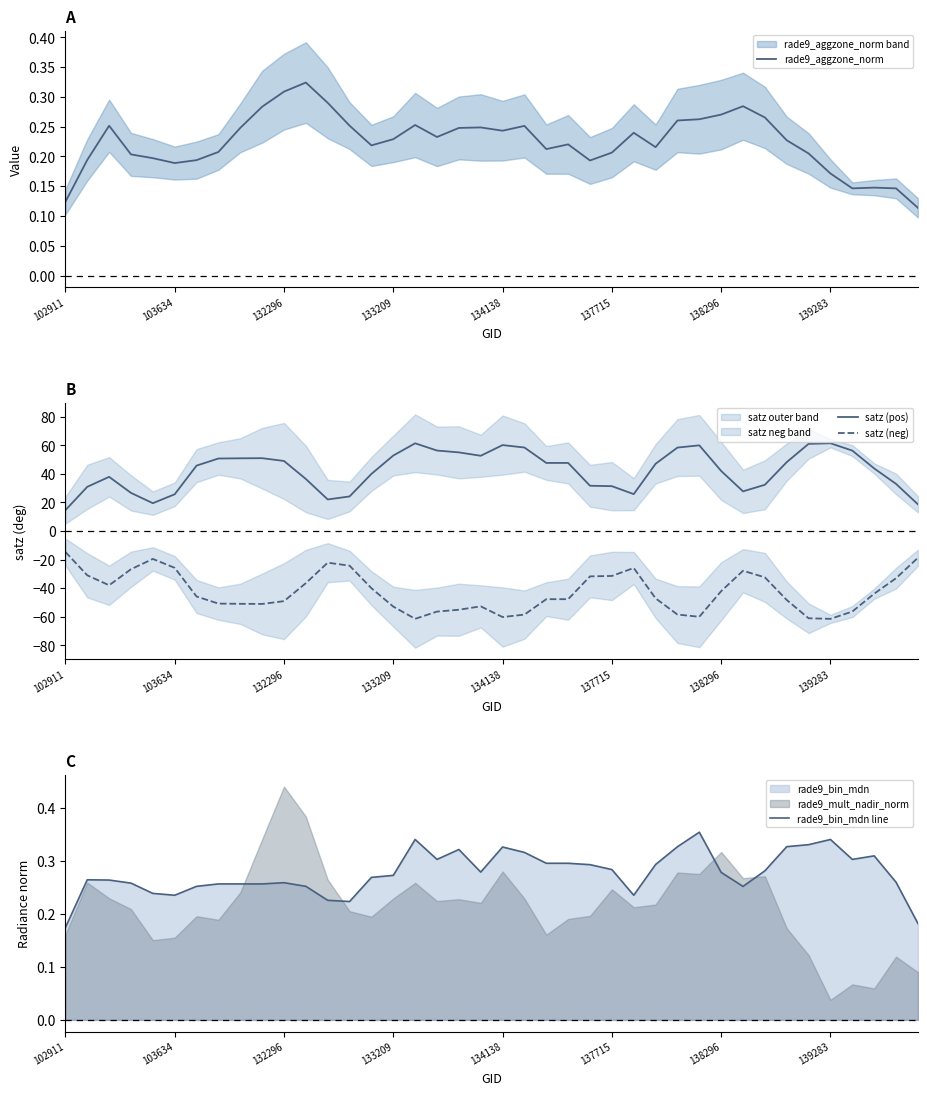

True or false: rade9_bin_mdn line has a value of 0.1 at 139283.

False